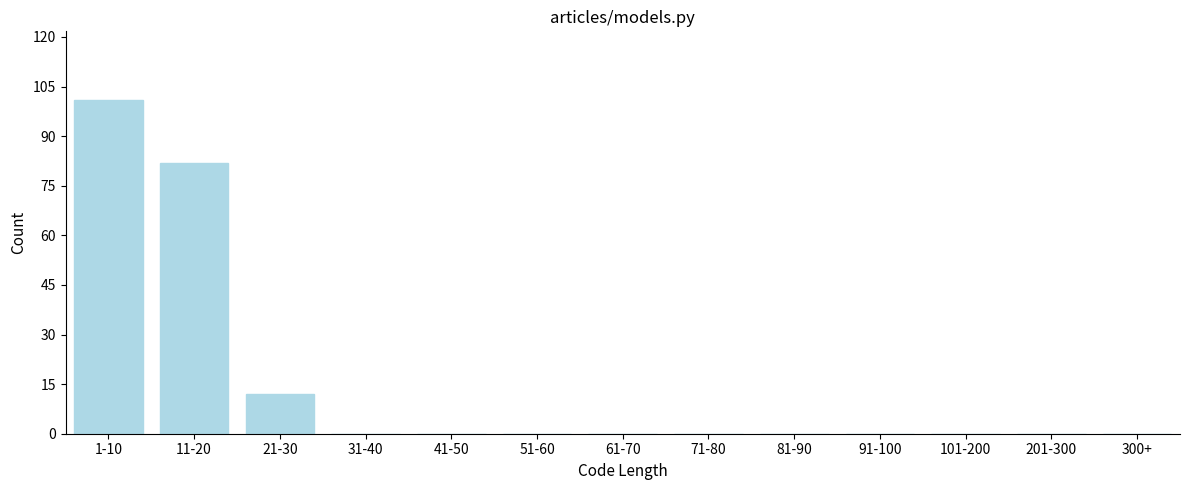

Reading right to left, extract all data points from this chart.

300+=0	201-300=0	101-200=0	91-100=0	81-90=0	71-80=0	61-70=0	51-60=0	41-50=0	31-40=0	21-30=12	11-20=82	1-10=101